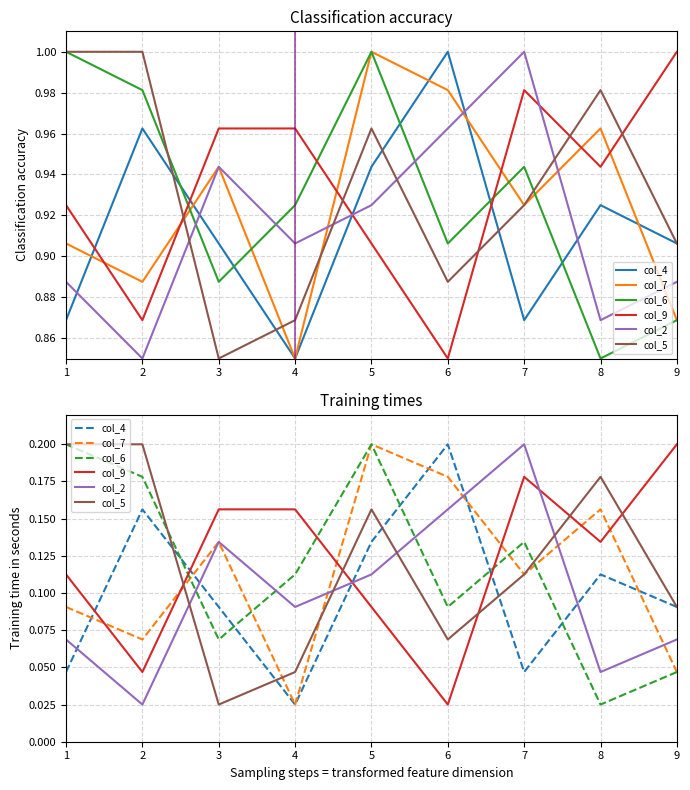

Is it true that col_6 equals 0.1 at 7?

True